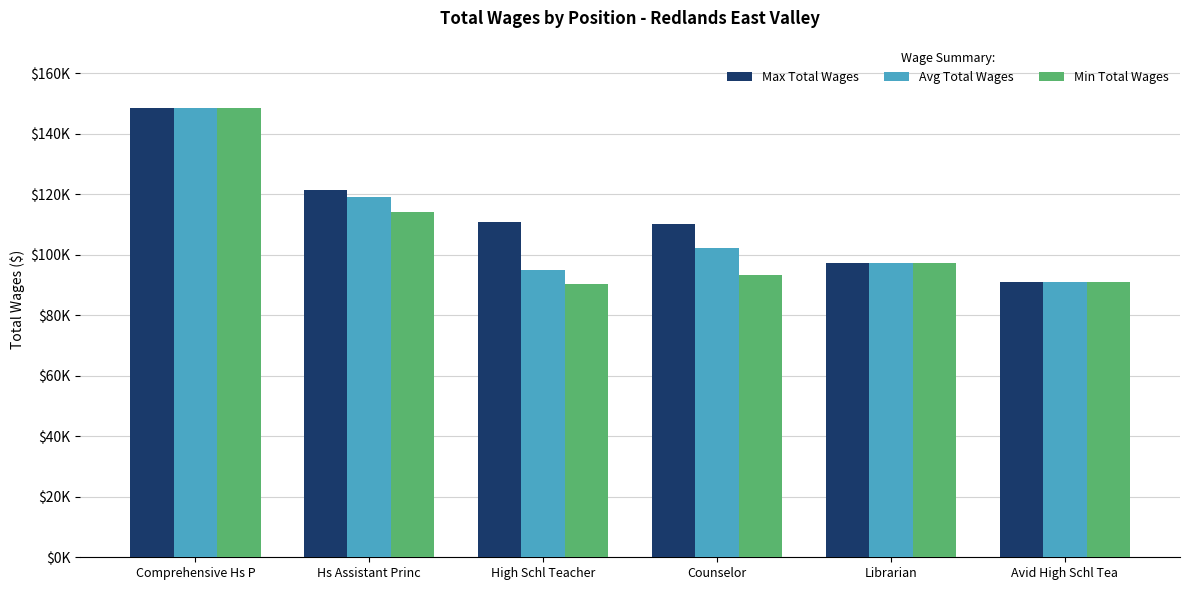

What value does the Max Total Wages series have at Hs Assistant Princ?

121522.0